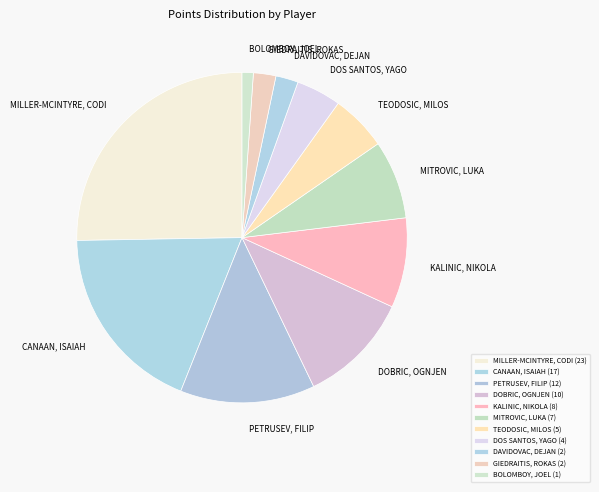

How many segments does this pie chart have?

11